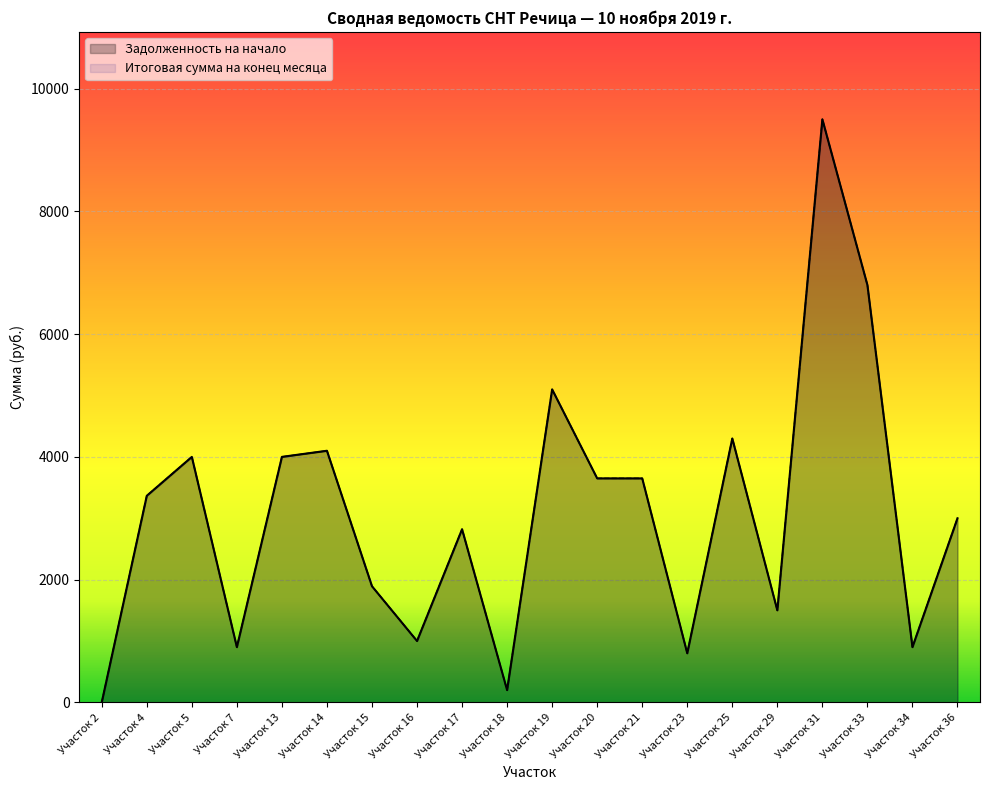

Is it true that Задолженность на начало equals 900.0 at Участок 34?

True